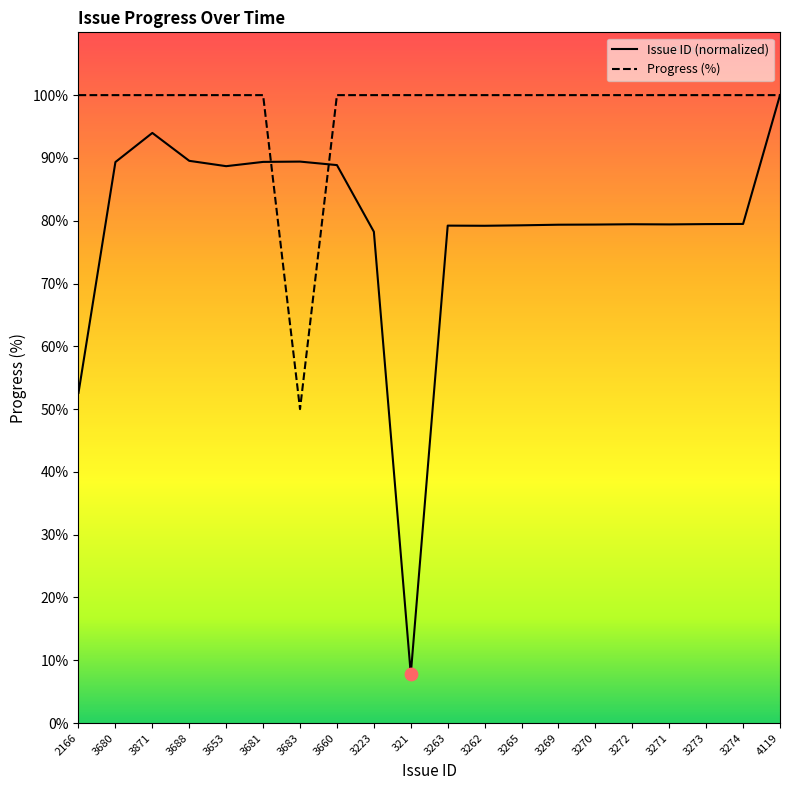

At which category is the sum across all series the highest?

4119